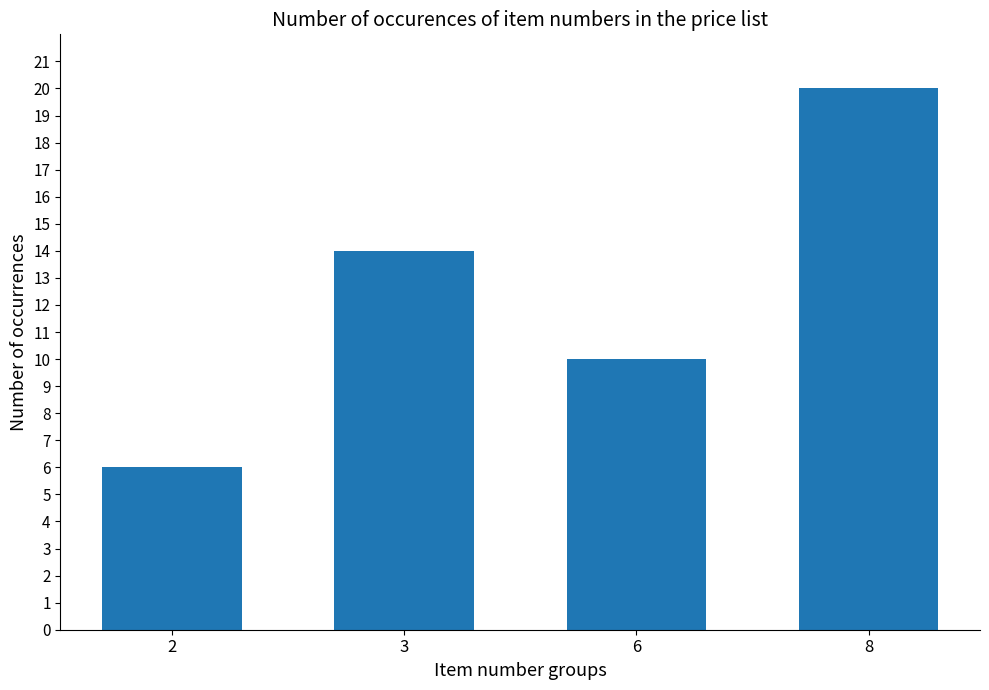

True or false: the data shows 20 at 8.

True